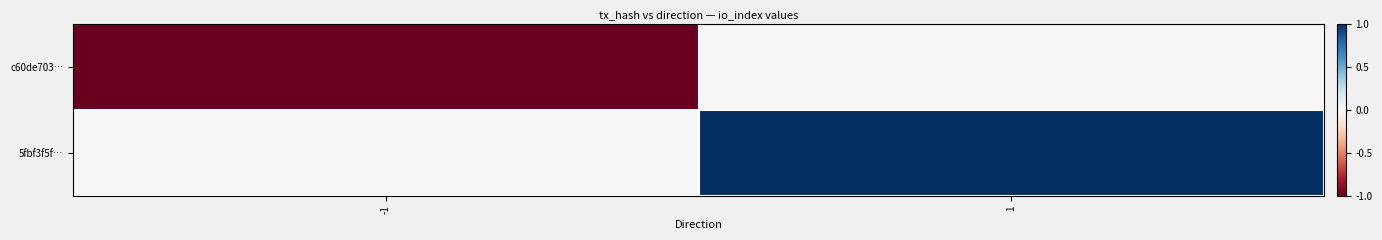

Which series has the largest total across all categories?

5fbf3f5f…